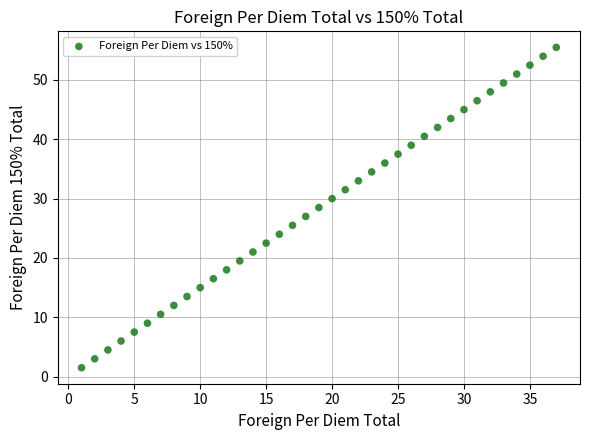

What is the range of X values (max minus min)?

36.0